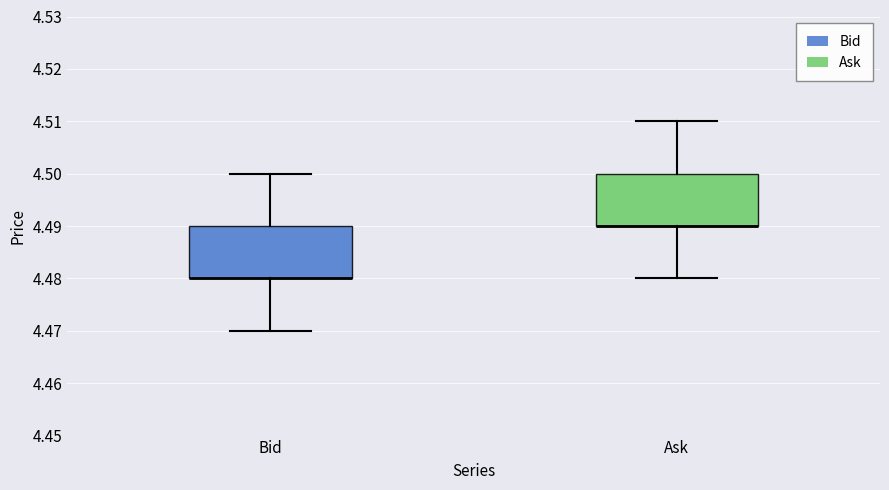

Reading left to right, read every box against the y-axis: the position of its median line, the range the box covers, and the ends of its whiskers. The values are not printed on the chart, so give them approximately, as read against the axis.

Bid: median 4.48 (drawn on the box's lower edge), box 4.48 to 4.49, whiskers 4.47 to 4.50
Ask: median 4.49 (drawn on the box's lower edge), box 4.49 to 4.50, whiskers 4.48 to 4.51